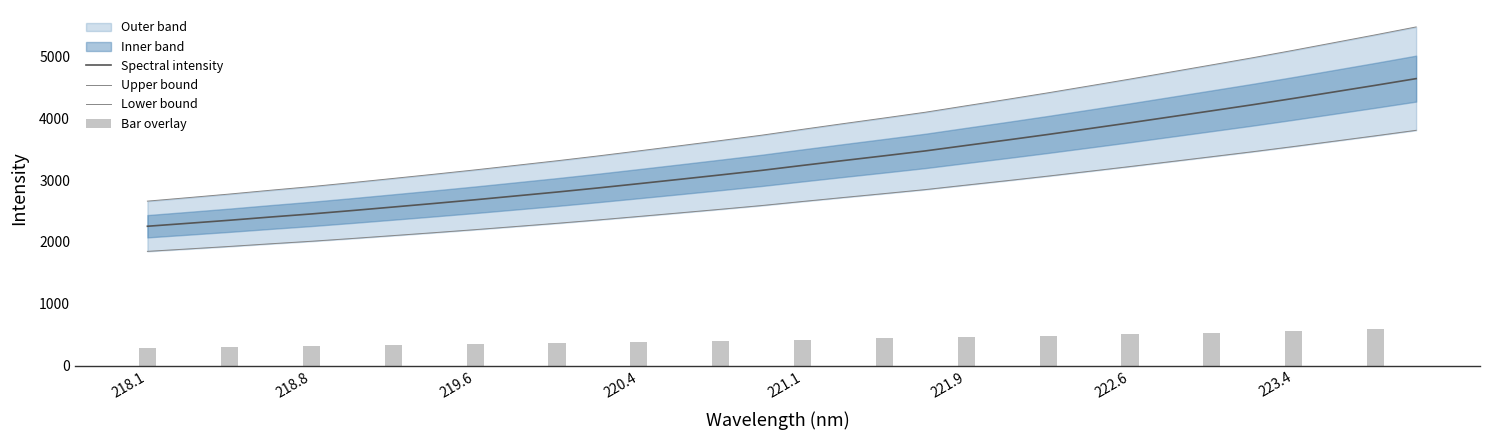

Is it true that Spectral intensity equals 2681.4 at 219.6?

True